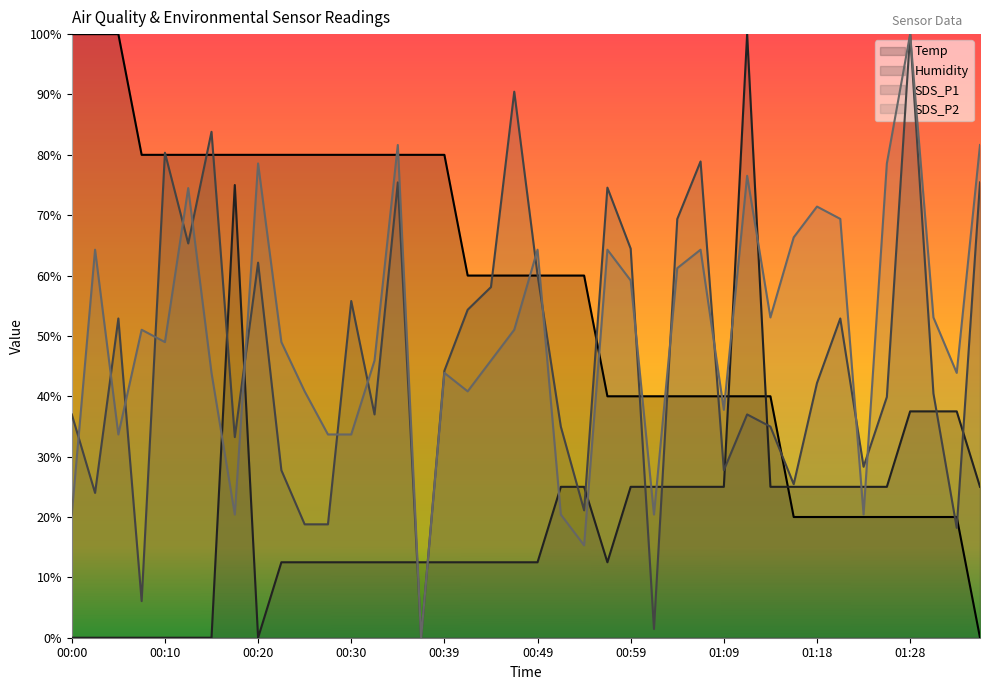

In Humidity, how many points are lower than both neighbors (excluding endpoints)?

2